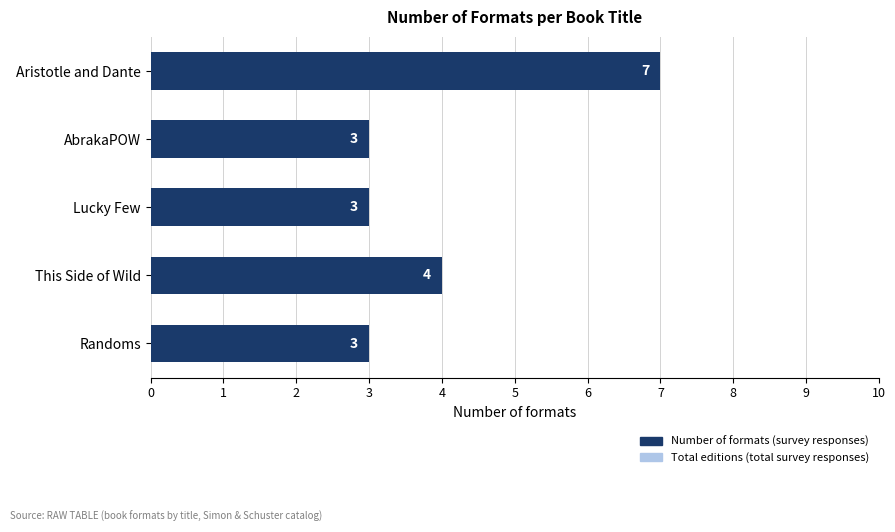

What are all the series names shown in the legend?

Total editions (total survey responses), Number of formats (survey responses)